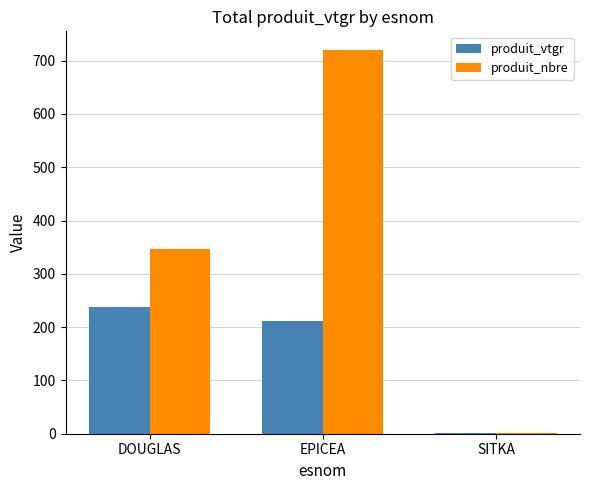

What is the sum of the produit_nbre values at SITKA and EPICEA?

720.0